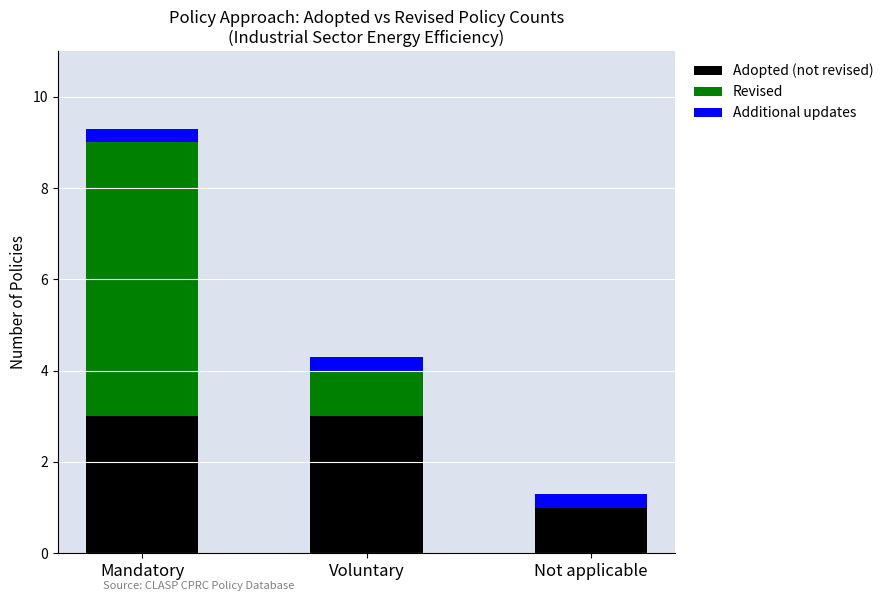

What are all the series names shown in the legend?

Adopted (not revised), Revised, Additional updates